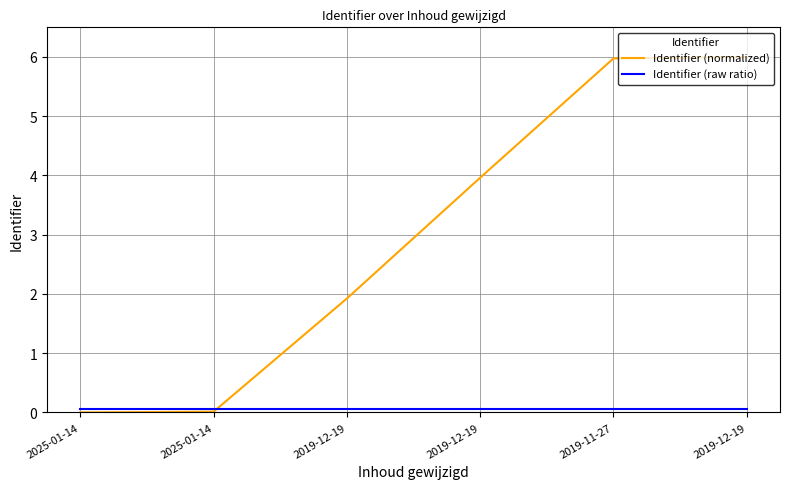

Rank the series by their average value, from lowest to highest.

Identifier (raw ratio), Identifier (normalized)